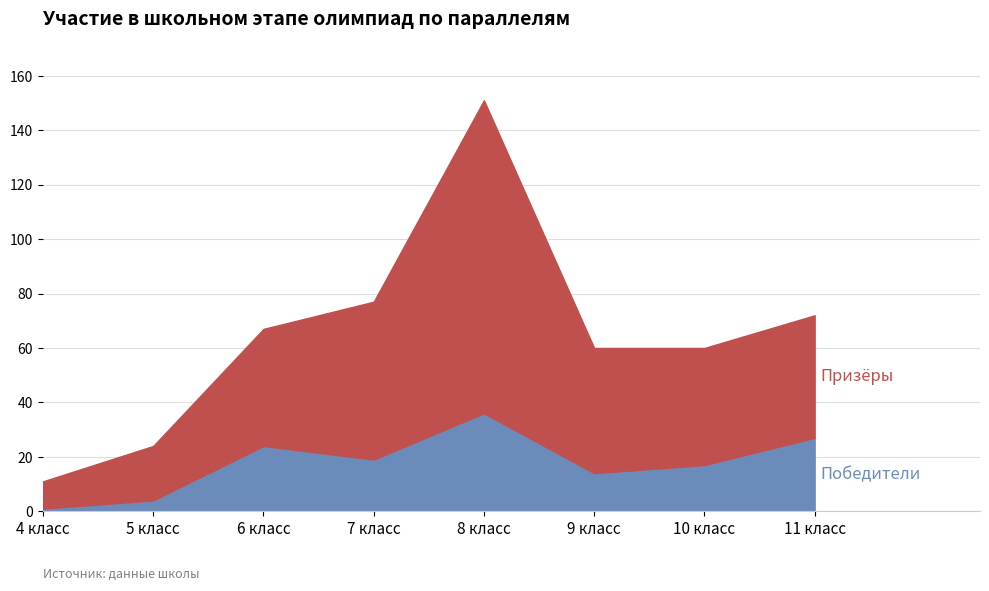

How many lines are shown in the chart?

2